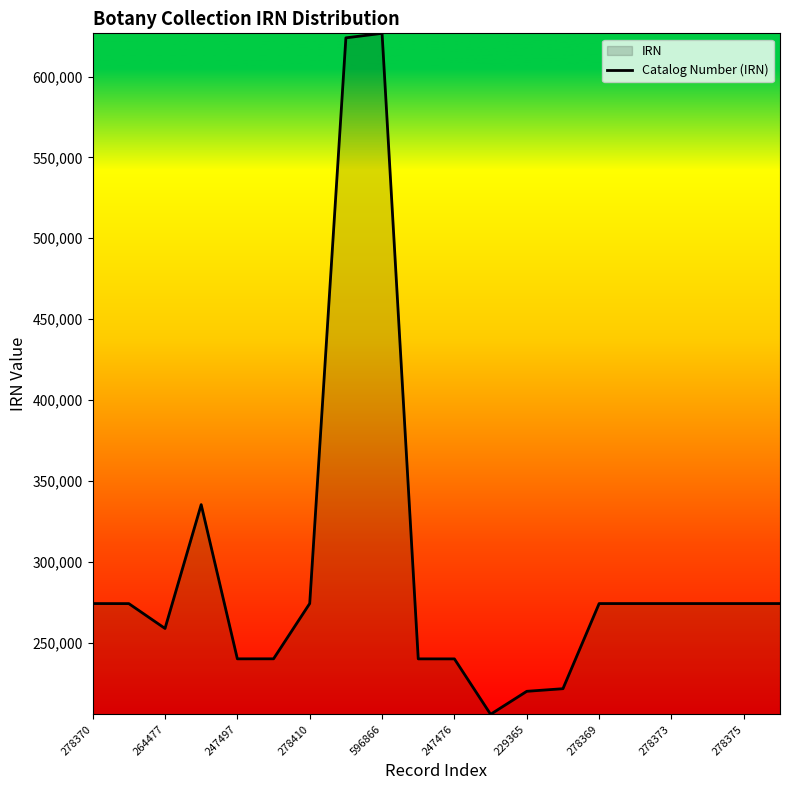

The chart shows a value of 375195.7 at 596866. True or false?

False